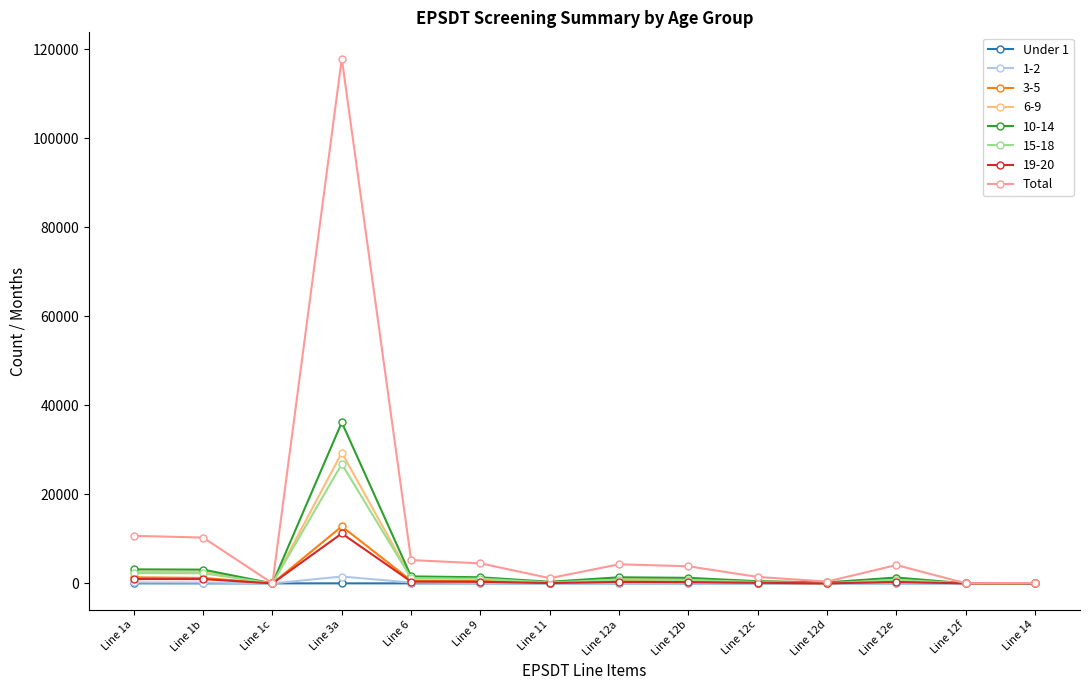

Which series has the largest range (max minus min)?

Total